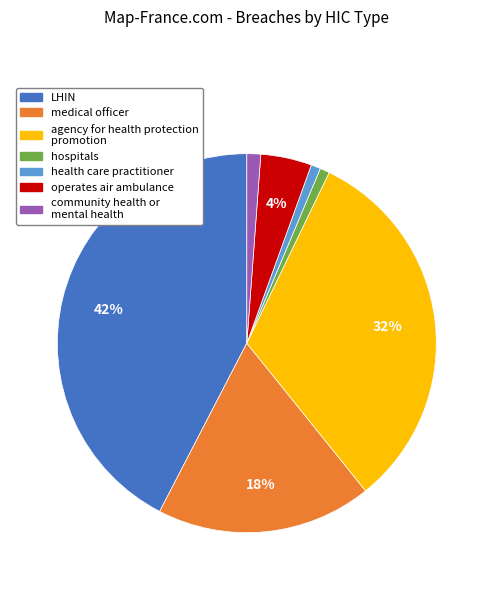

Is there a majority slice in this chart?

No